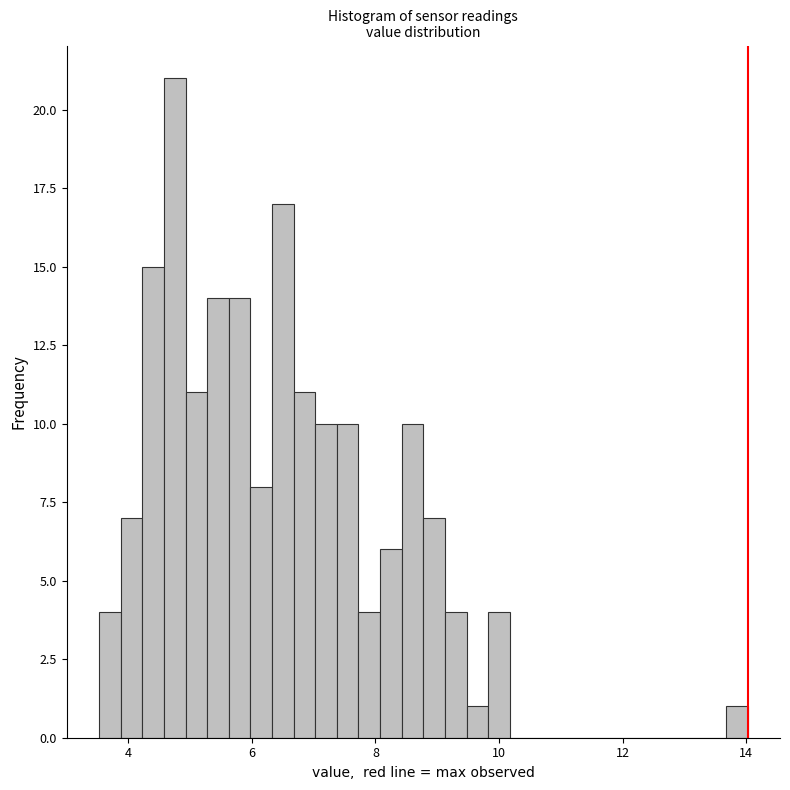

Read against the x-axis, roughly where is the centre of the tallest bar?

4.8